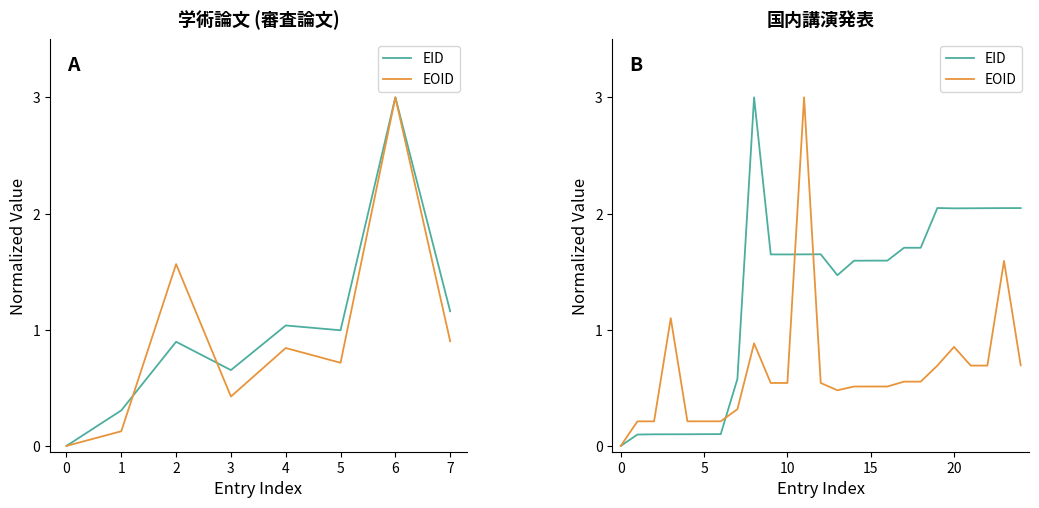

True or false: EOID has more than 2 points higher than both neighbors.

True